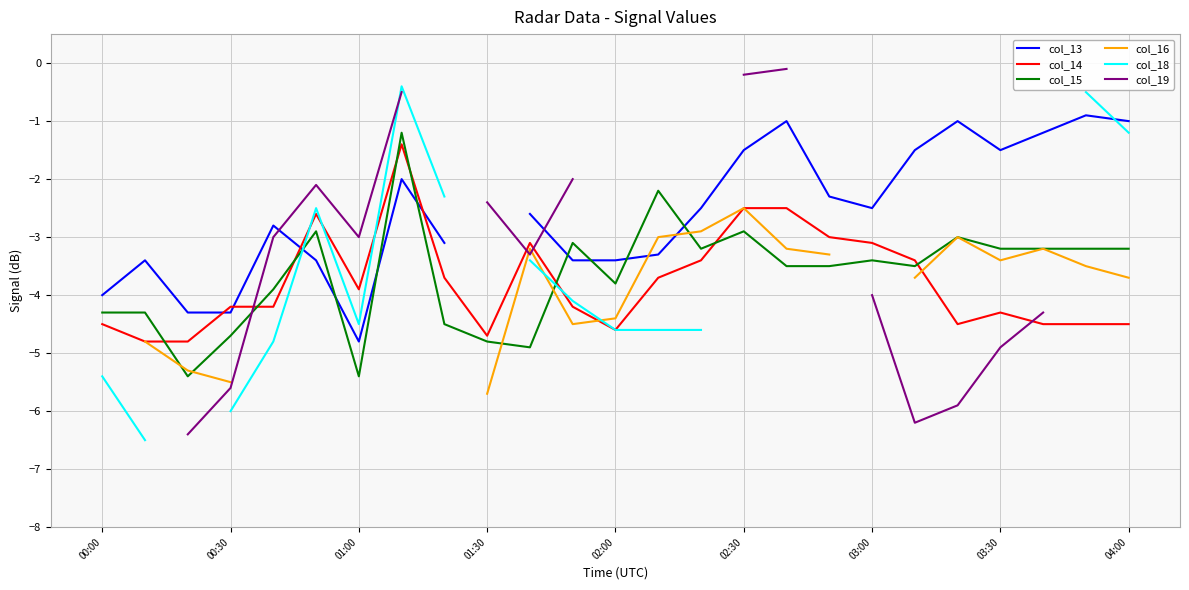

True or false: col_15 has a value of -3.4 at 03:00.

True